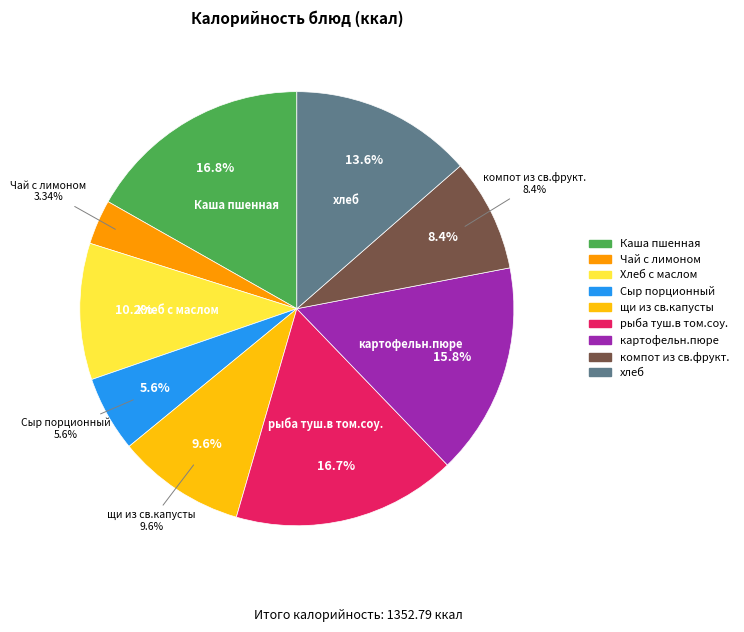

What is the smallest slice in the pie chart?

Чай с лимоном